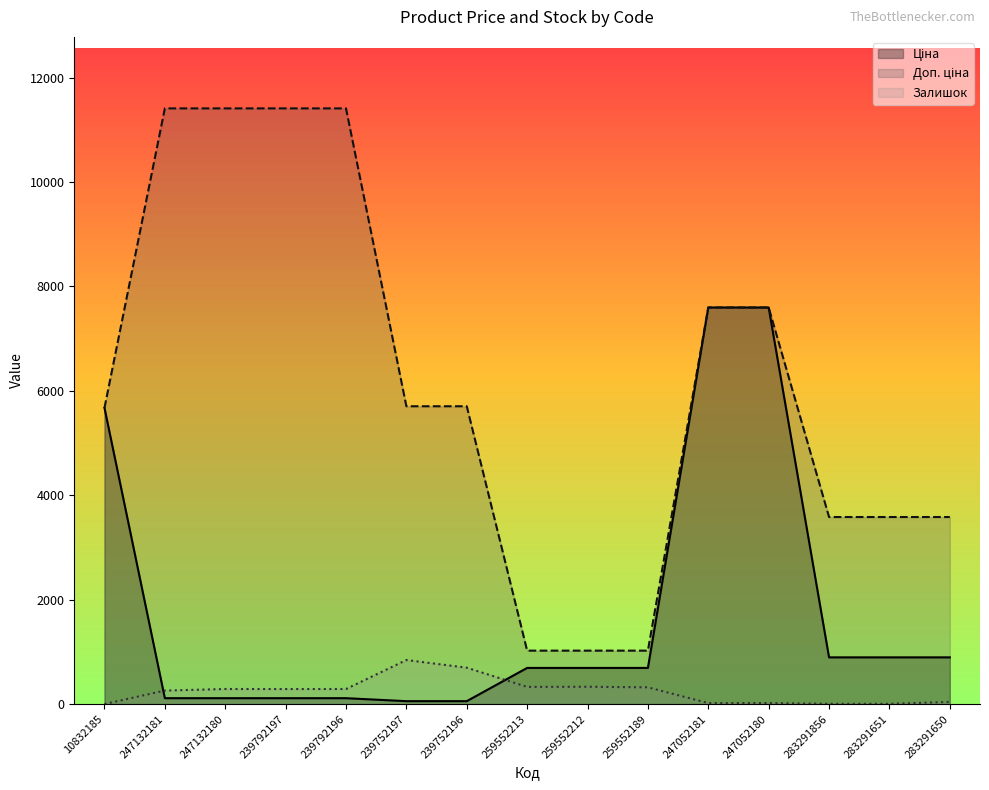

What is the difference between the maximum and second lowest values in the Доп. ціна series?

10385.4